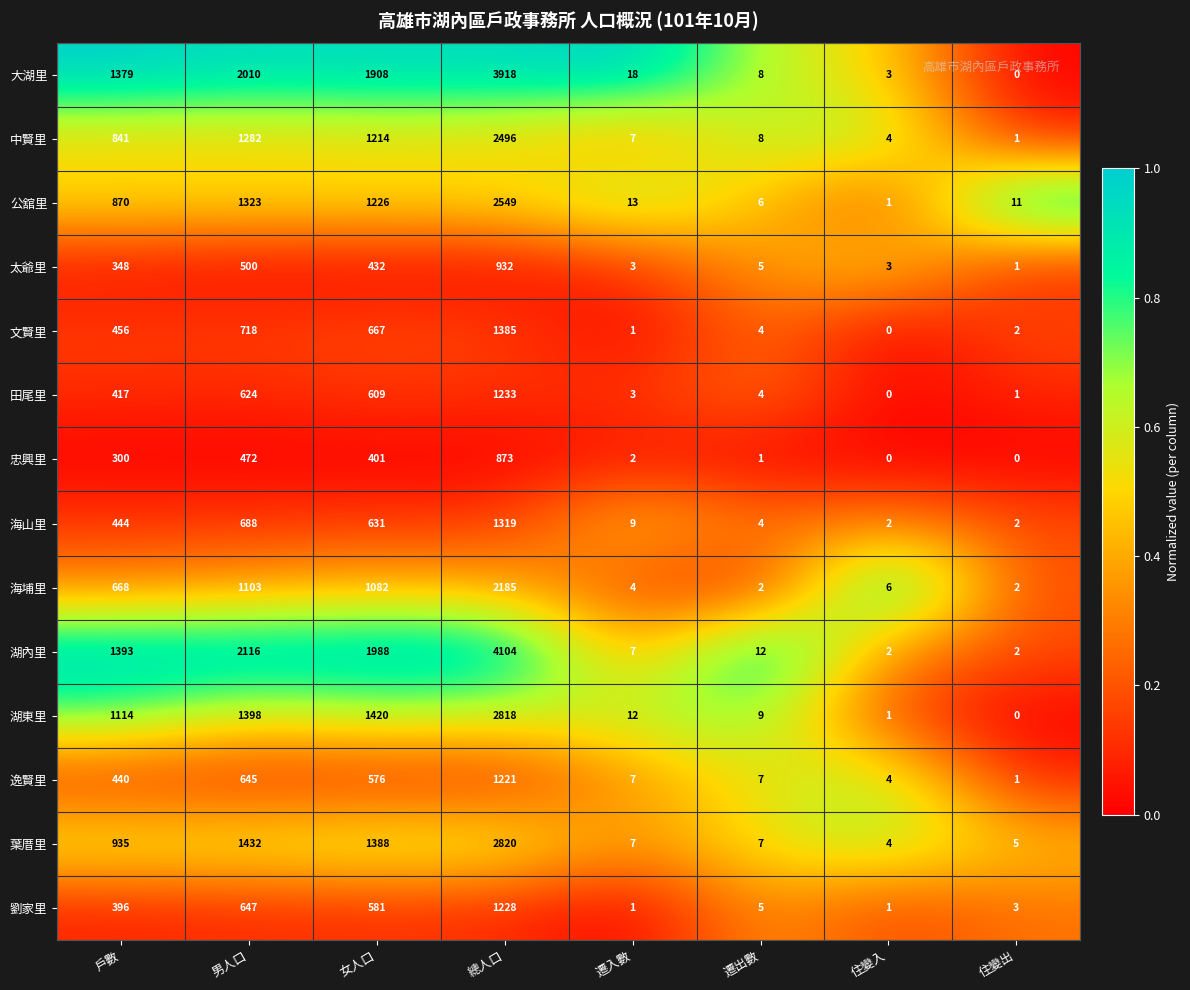

The 海山里 series shows 1 at 住變入. True or false?

False